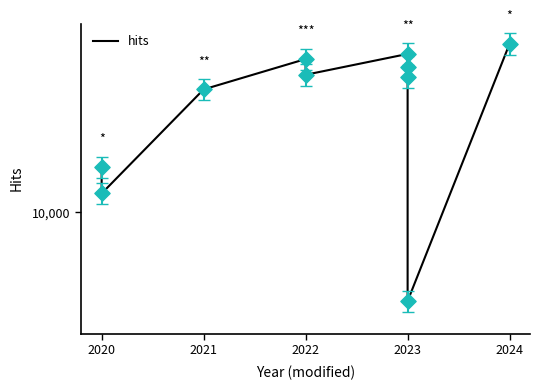

What is the change in value from 2020 to 2022?

+3370